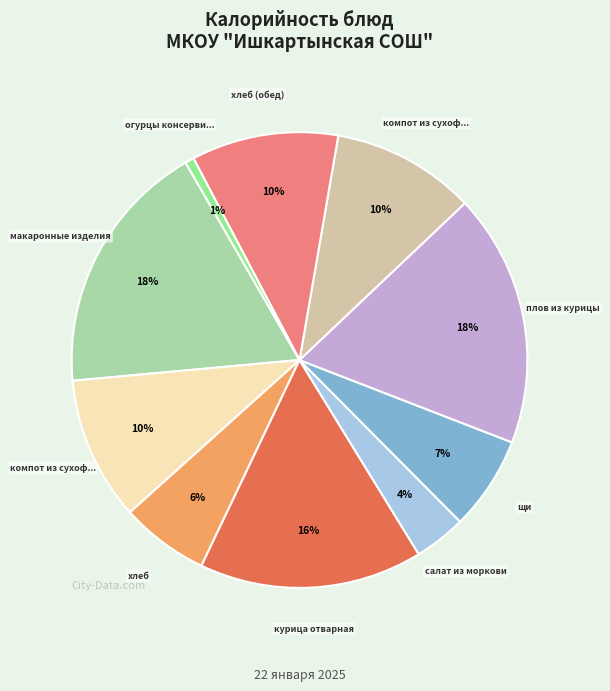

To the nearest percent, what is the average slice percentage?

10%